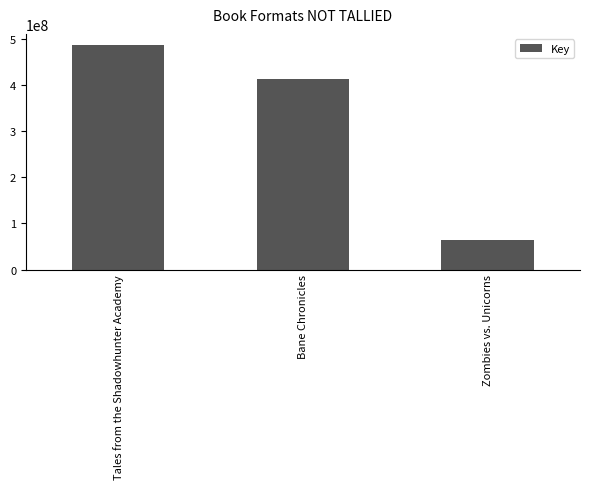

What is the smallest value displayed?

62856817